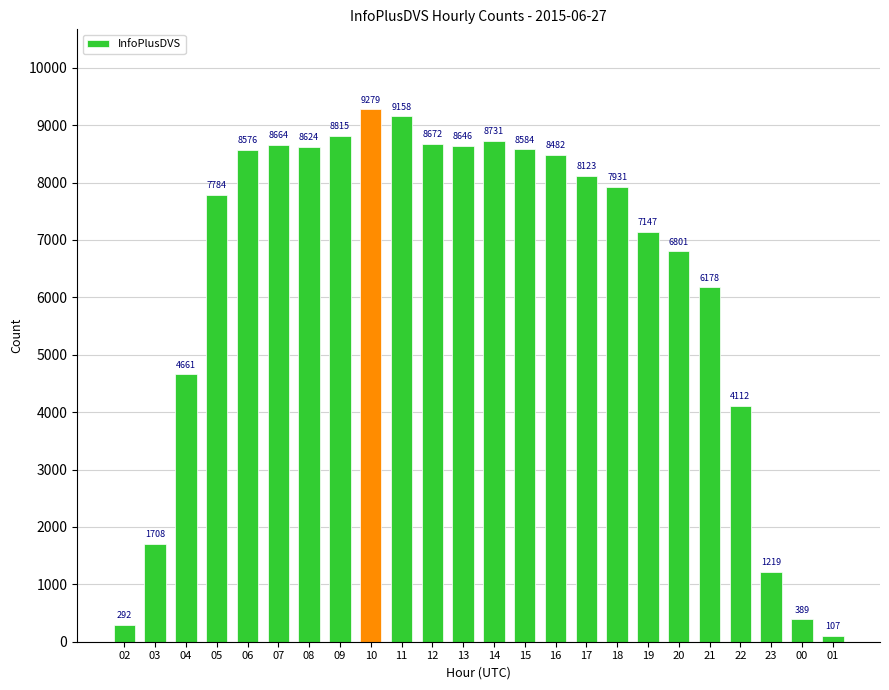

The chart shows a value of 292 at 02. True or false?

True